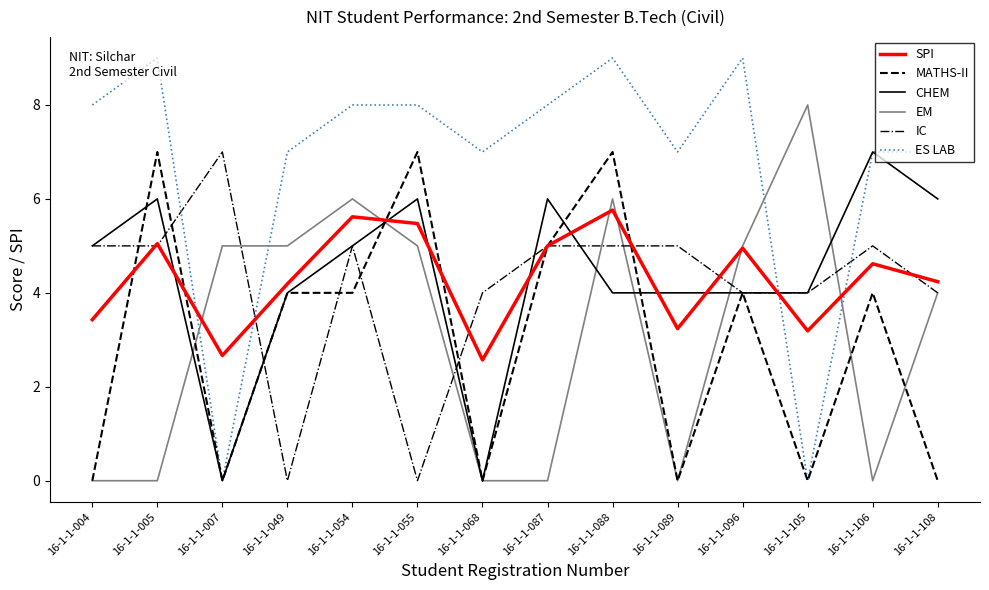

Reading left to right, extract all data points from this chart.

SPI: 3.4	5.0	2.7	4.2	5.6	5.5	2.6	5.0	5.8	3.2	5.0	3.2	4.6	4.2
MATHS-II: 0.0	7.0	0.0	4.0	4.0	7.0	0.0	5.0	7.0	0.0	4.0	0.0	4.0	0.0
CHEM: 5.0	6.0	0.0	4.0	5.0	6.0	0.0	6.0	4.0	4.0	4.0	4.0	7.0	6.0
EM: 0.0	0.0	5.0	5.0	6.0	5.0	0.0	0.0	6.0	0.0	5.0	8.0	0.0	4.0
IC: 5.0	5.0	7.0	0.0	5.0	0.0	4.0	5.0	5.0	5.0	4.0	4.0	5.0	4.0
ES LAB: 8.0	9.0	0.0	7.0	8.0	8.0	7.0	8.0	9.0	7.0	9.0	0.0	7.0	7.0